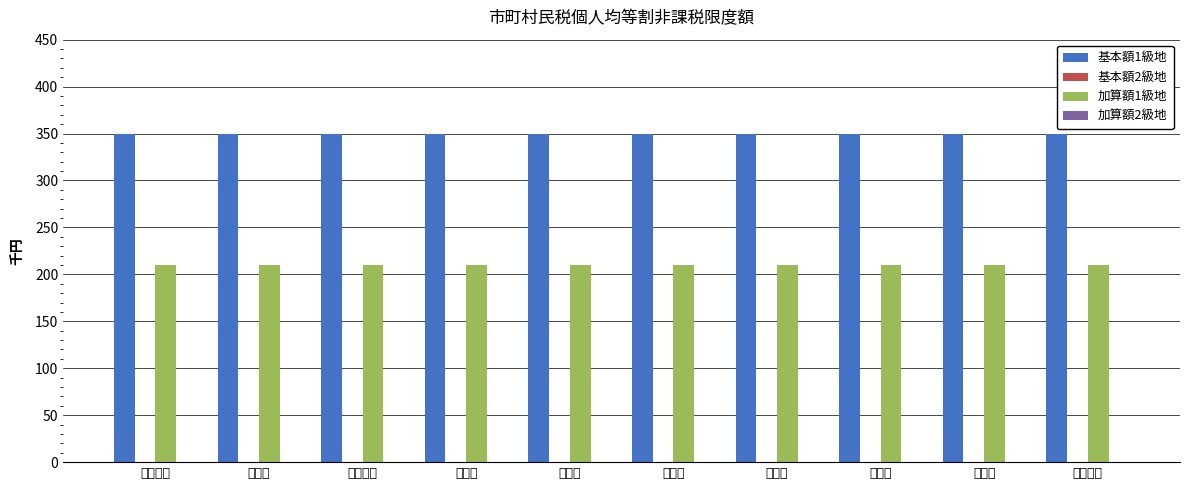

Which series has the largest total across all categories?

基本額1級地